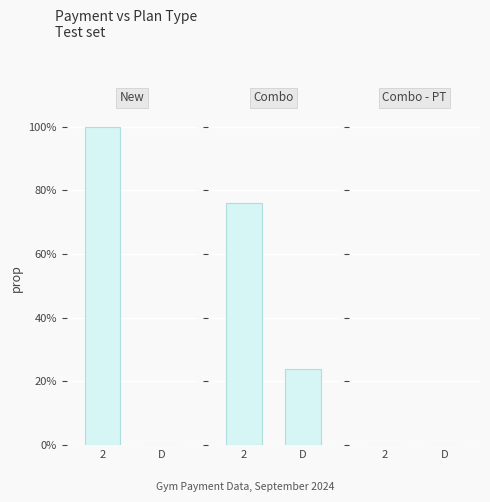

What position from the right is 2?

2